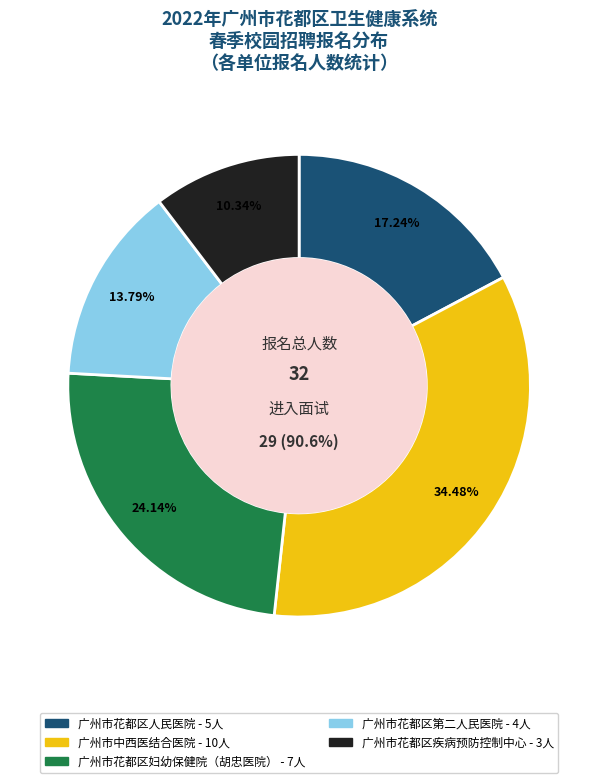

What is the change in value from 广州市花都区人民医院 to 广州市花都区疾病预防控制中心?

-2